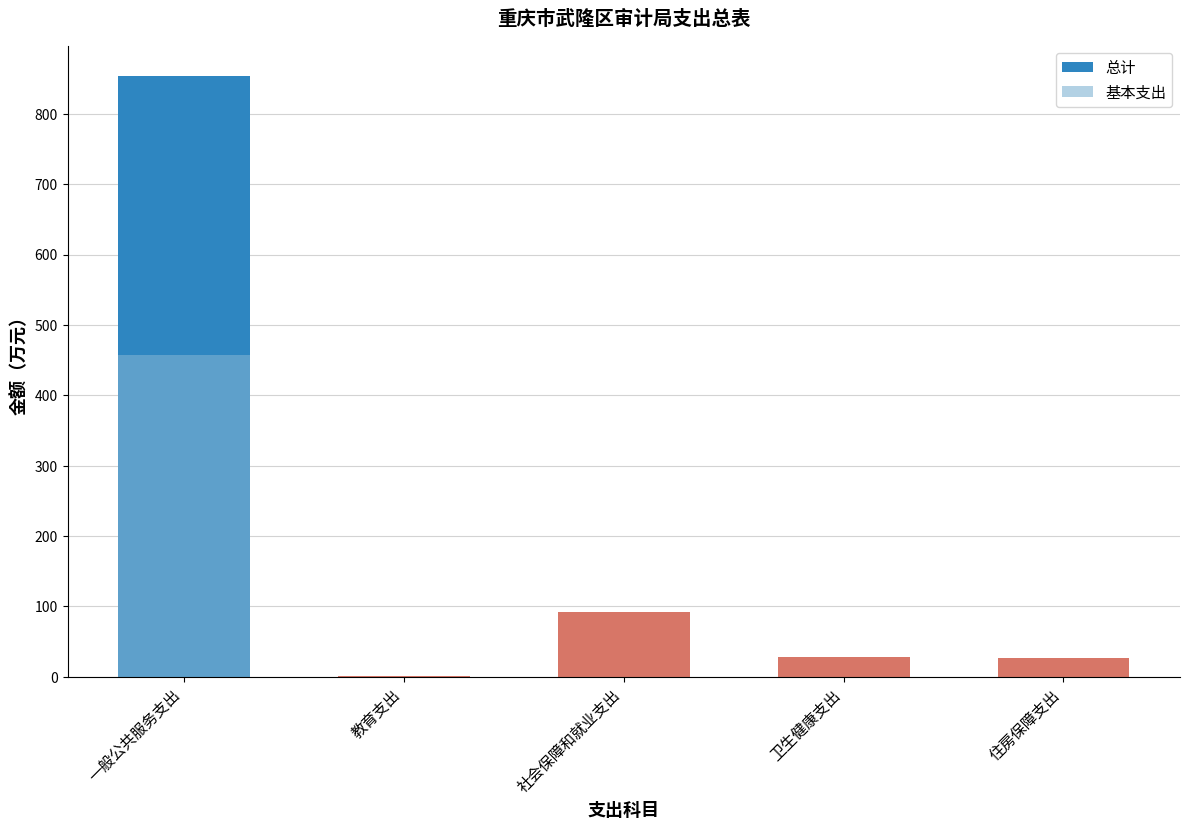

What is the minimum value for 基本支出?

1.0